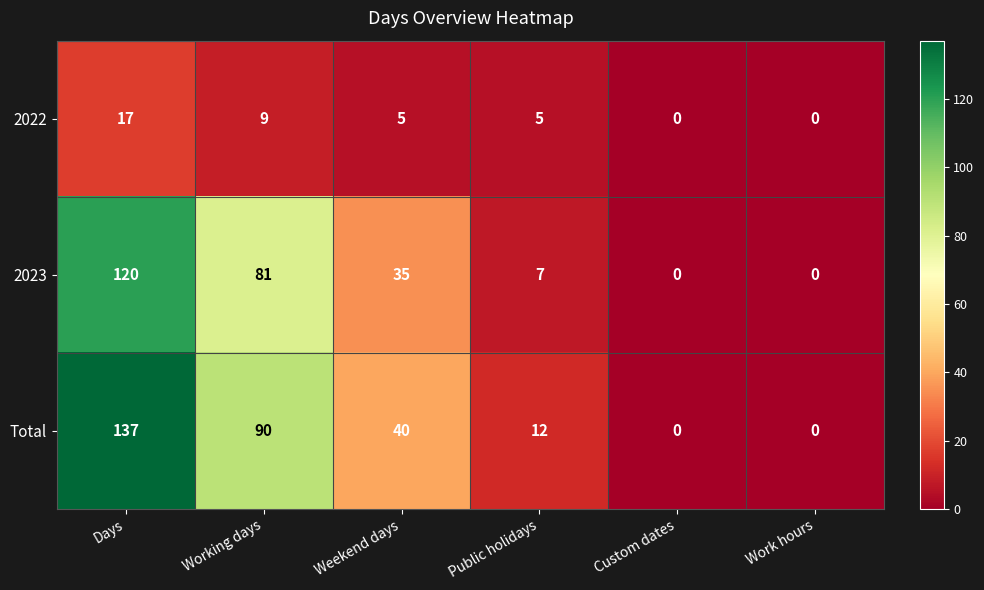

Rank the series by their maximum value, from lowest to highest.

2022, 2023, Total